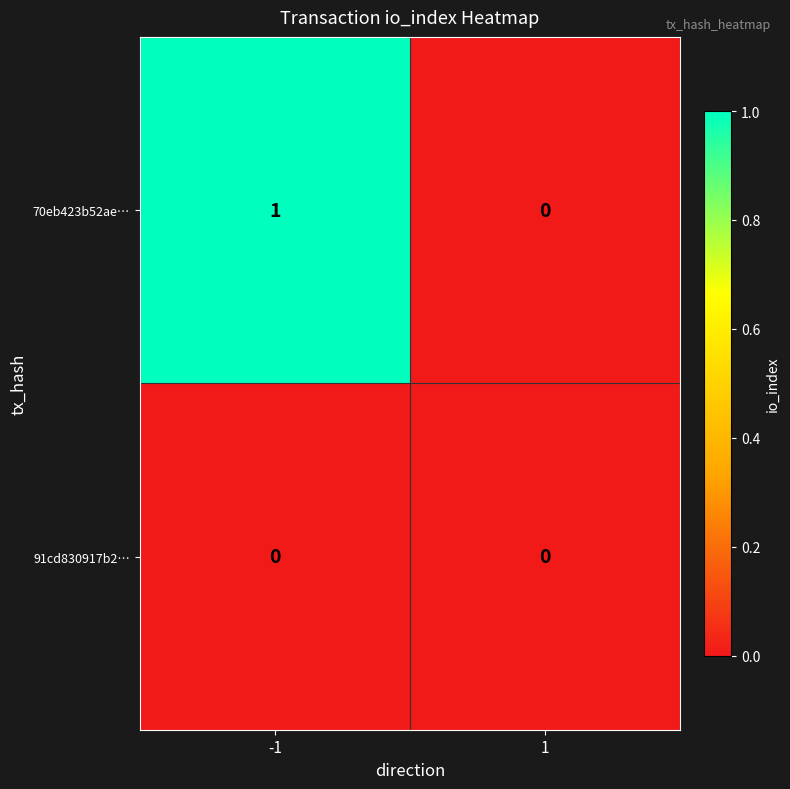

Reading left to right, list all the values displayed in this chart.

70eb423b52ae…: 1	0
91cd830917b2…: 0	0